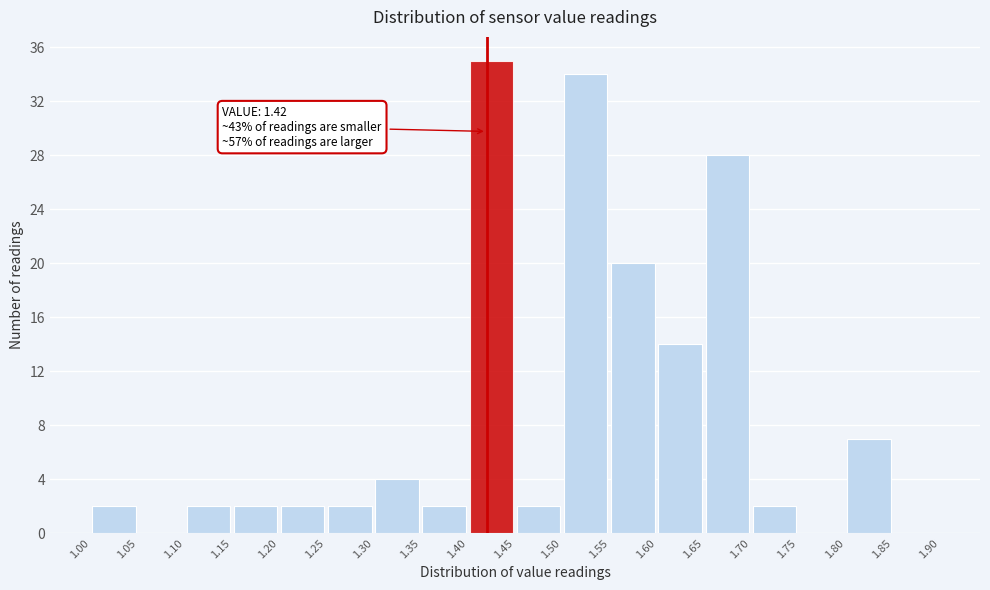

Which range on the x-axis has the tallest bar?

1.40 to 1.45